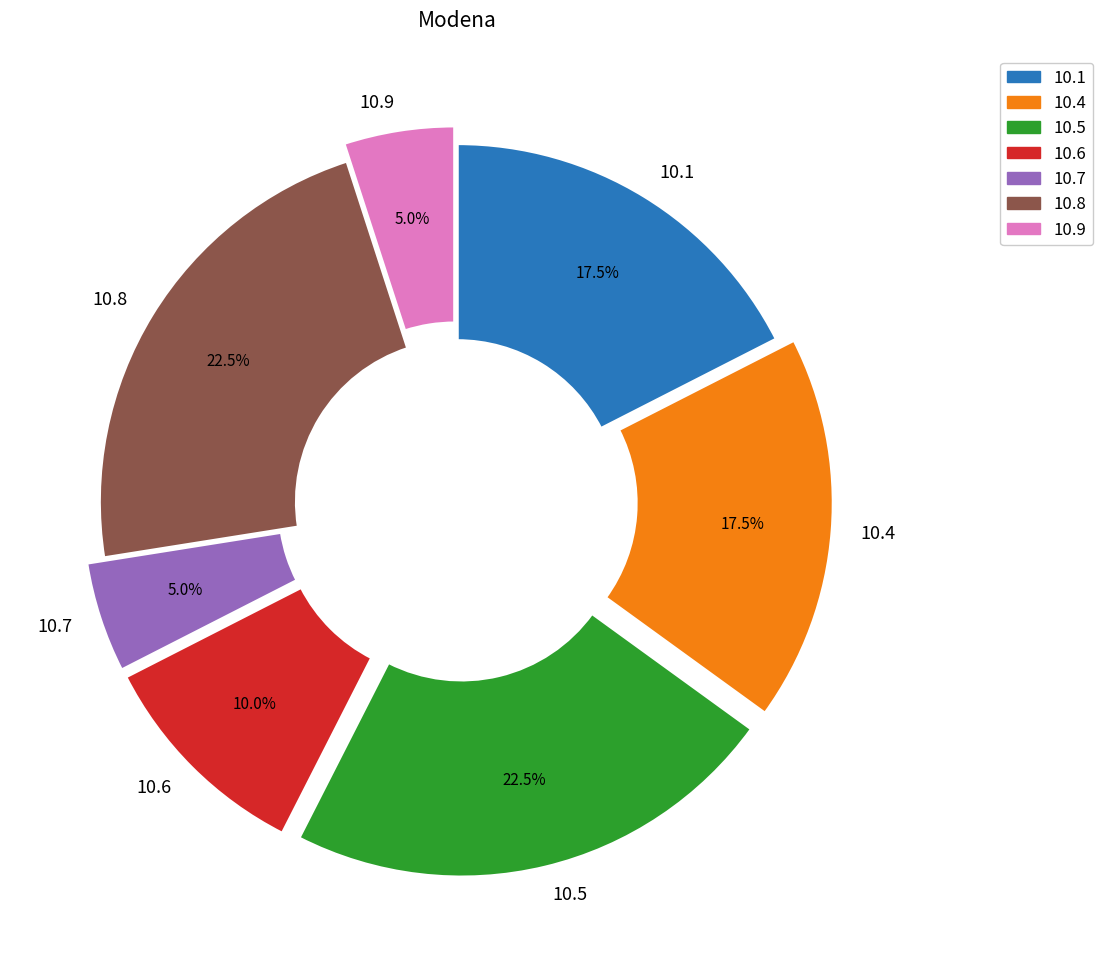

Which has a higher value, 10.9 or 10.5?

10.5